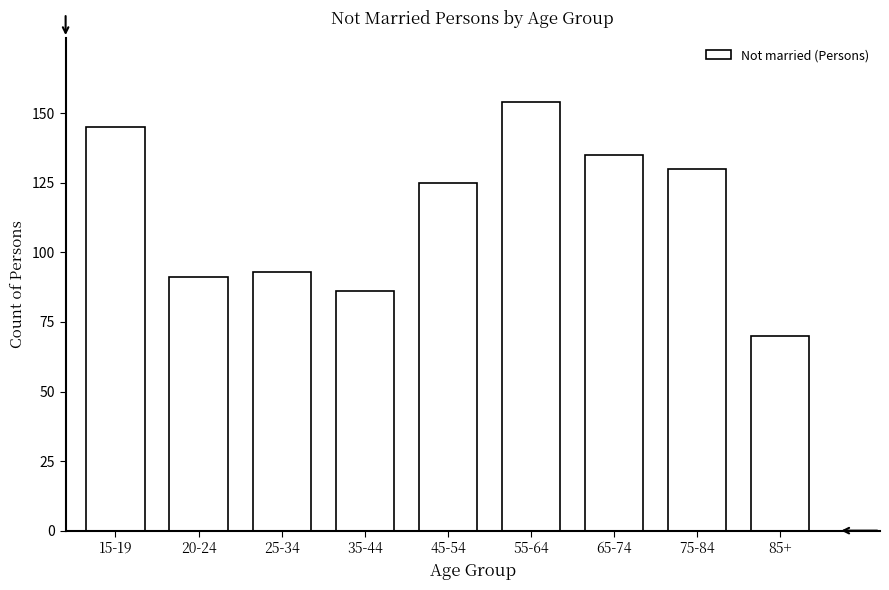

Reading left to right, list all the values displayed in this chart.

15-19=145	20-24=91	25-34=93	35-44=86	45-54=125	55-64=154	65-74=135	75-84=130	85+=70